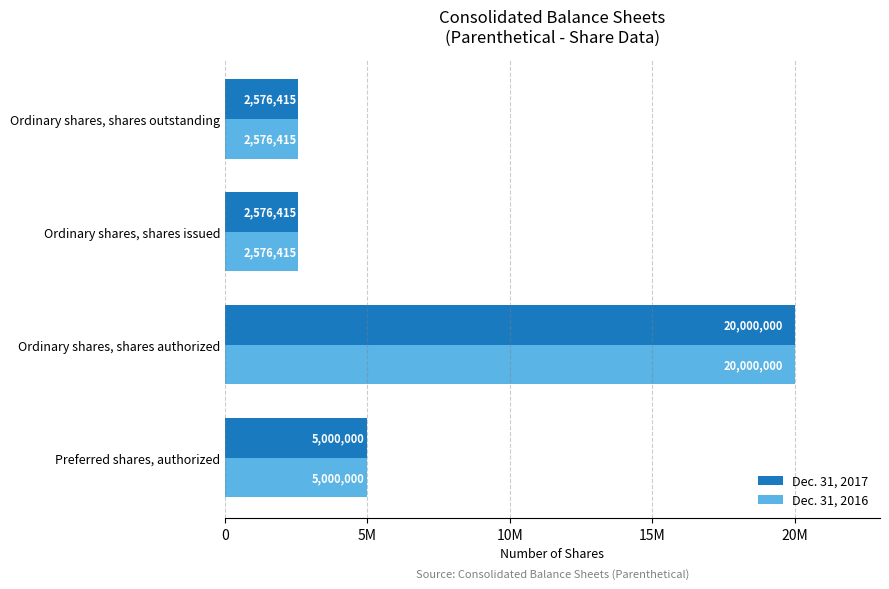

What is the difference between the maximum and second lowest values in the Dec. 31, 2016 series?

17423585